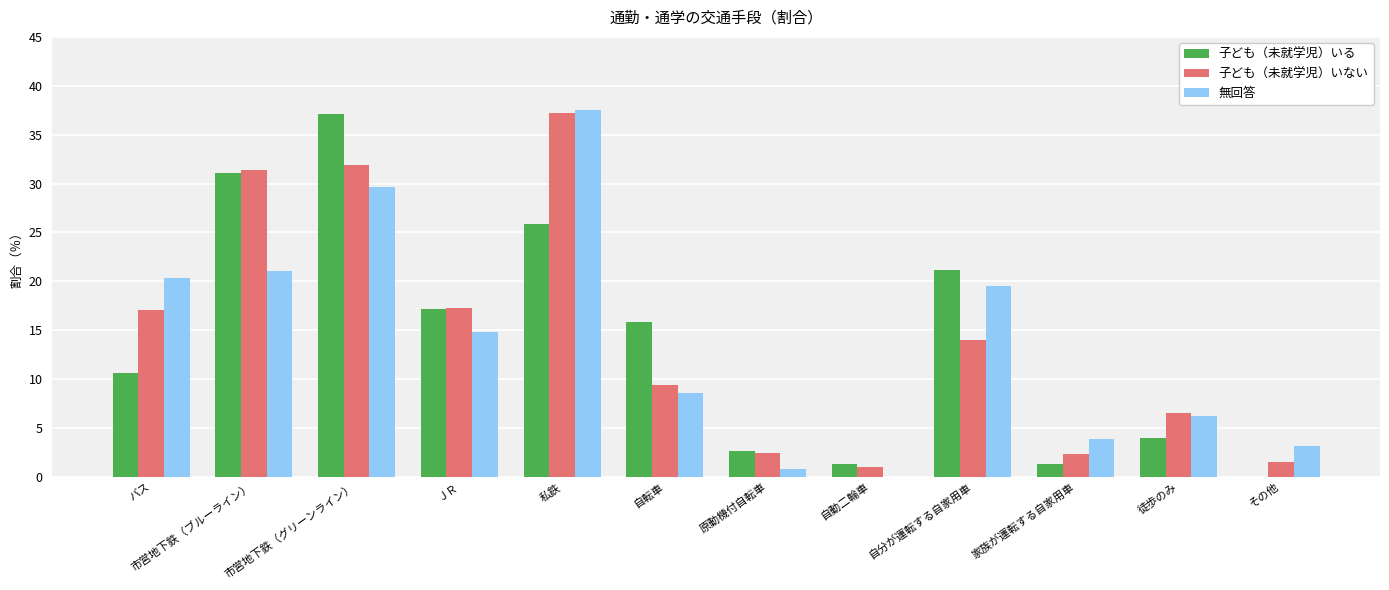

What are all the series names shown in the legend?

子ども（未就学児）いる, 子ども（未就学児）いない, 無回答